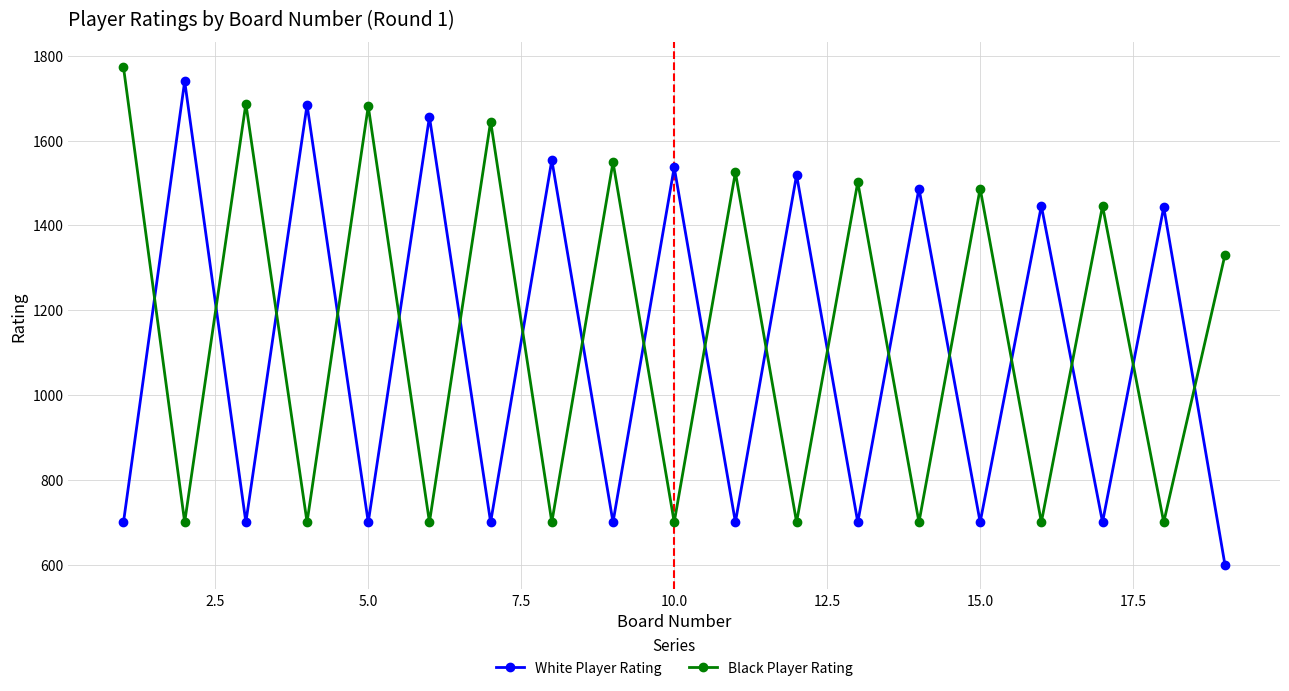

At how many categories does at least one series exceed 1305?

19